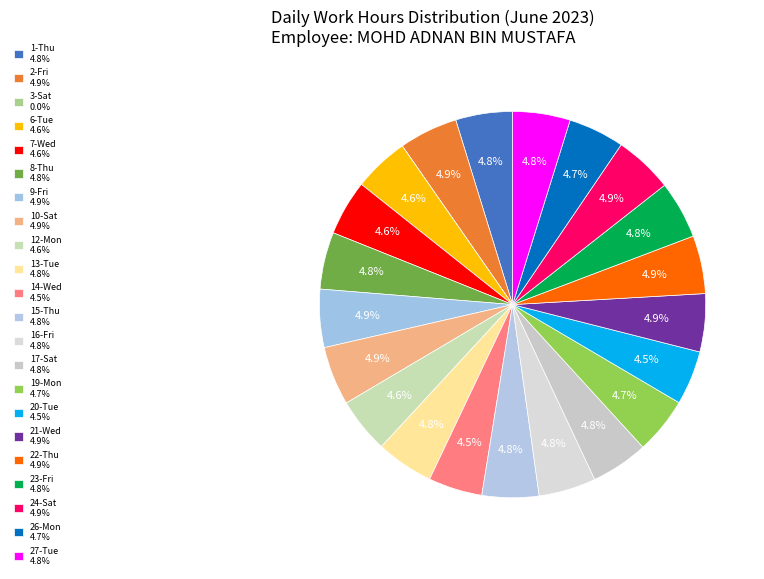

To the nearest percent, what is the combined percentage of 8-Thu and 27-Tue?

10%